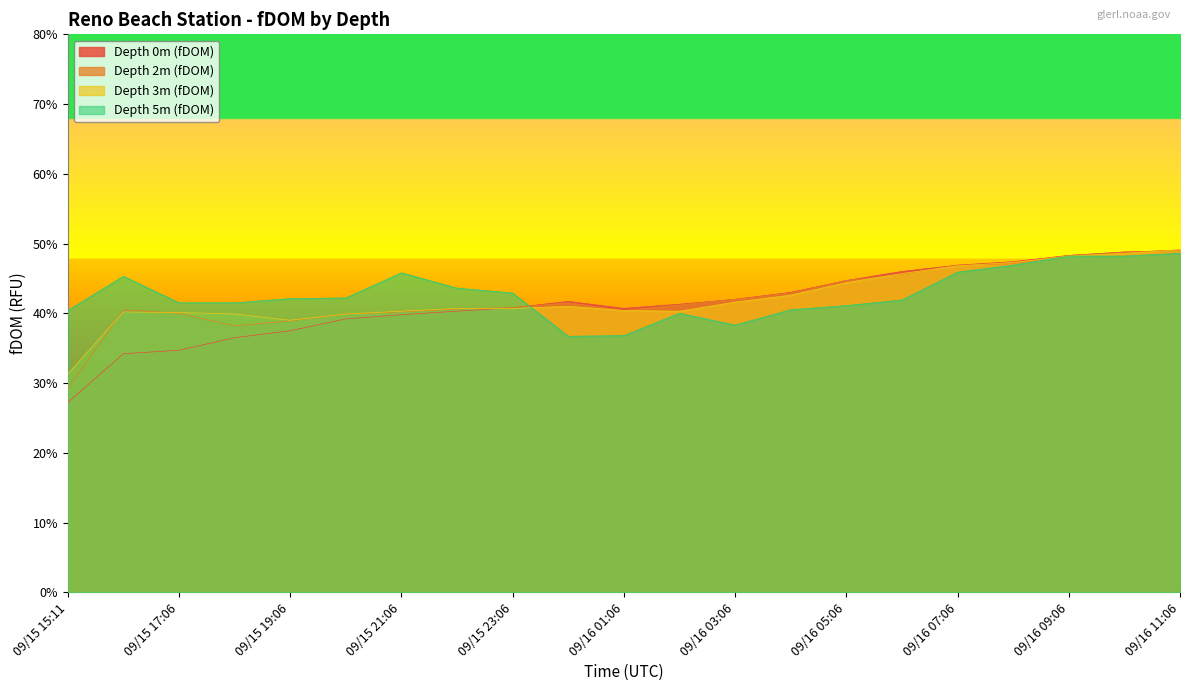

Which series has the largest range (max minus min)?

Depth 0m (fDOM)